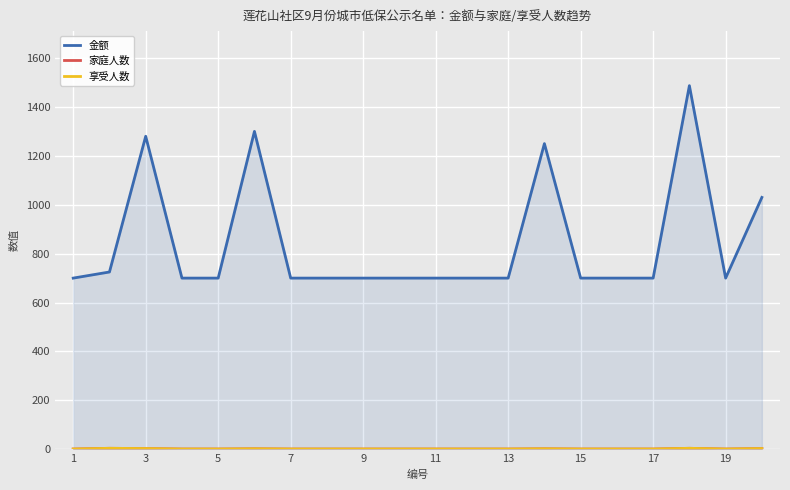

In 金额, how many points are lower than both neighbors (excluding endpoints)?

1